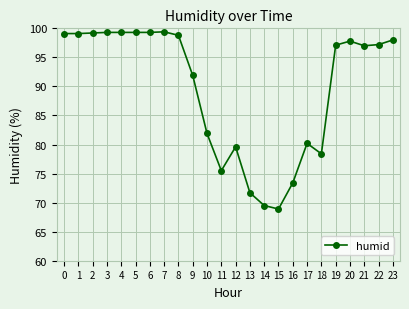

Which label corresponds to the smallest value in the chart?

15